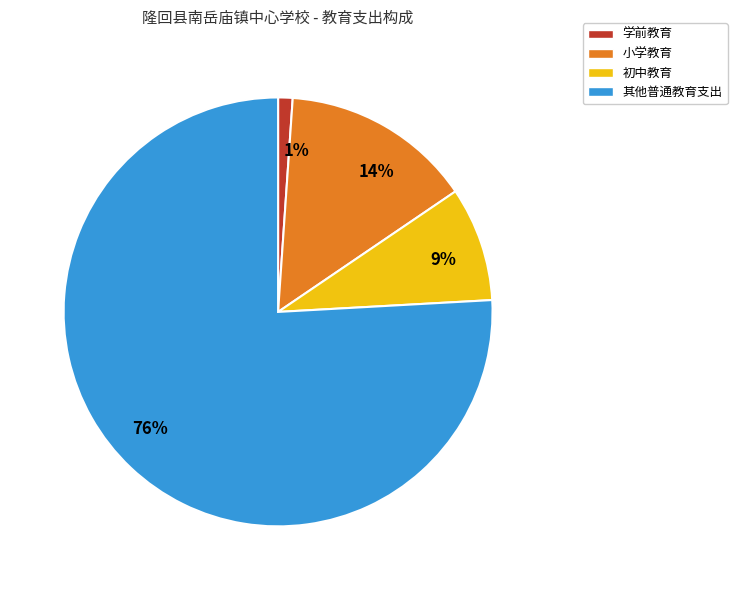

Is the sum of 学前教育 and 其他普通教育支出 greater than half?

Yes